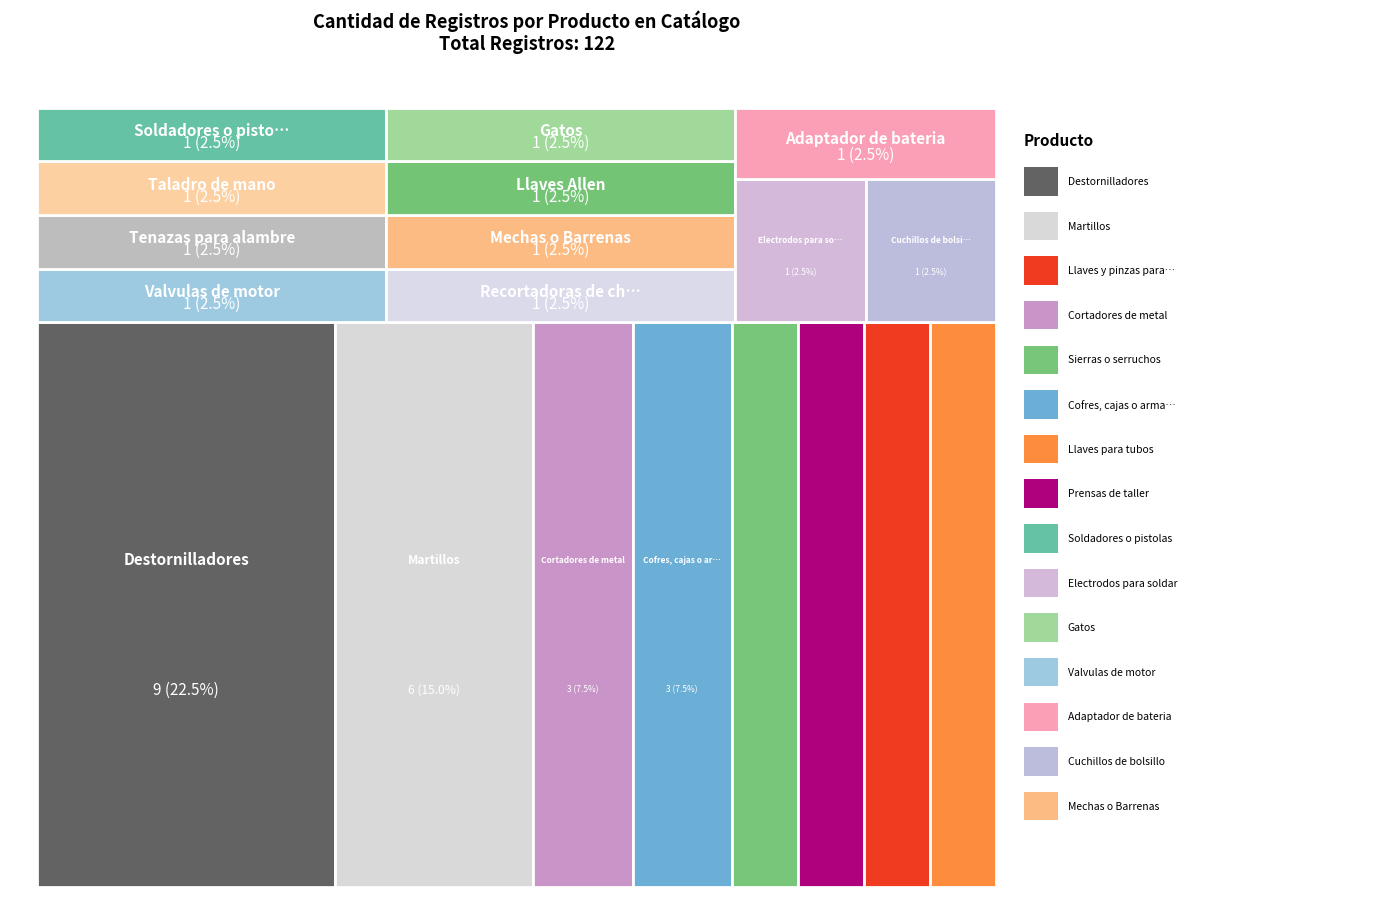

Reading left to right, transcribe all the data shown in this chart.

Destornilladores=9	Martillos=6	Llaves y pinzas para tuercas=2	Cortadores de metal=3	Sierras o serruchos=2	Cofres, cajas o armarios=3	Llaves para tubos=2	Prensas de taller=2	Soldadores o pistolas=1	Electrodos para soldar=1	Gatos=1	Valvulas de motor=1	Adaptador de bateria=1	Cuchillos de bolsillo=1	Mechas o Barrenas=1	Tenazas para alambre=1	Taladro de mano=1	Recortadoras de chapa=1	Llaves Allen=1